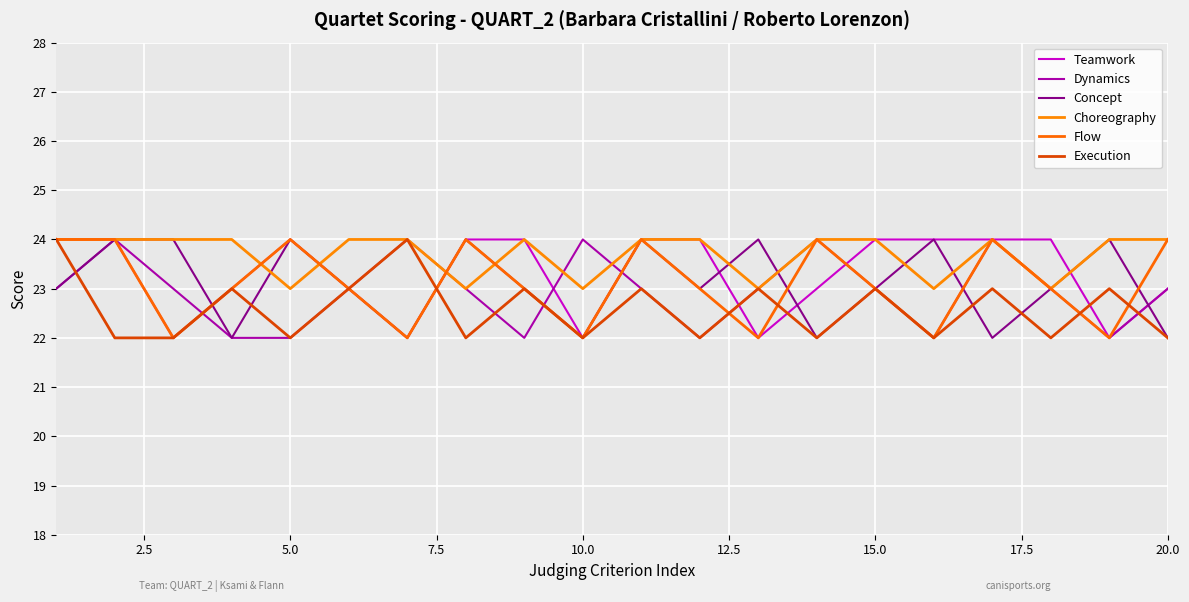

Does the chart display data point markers on the line(s)?

No